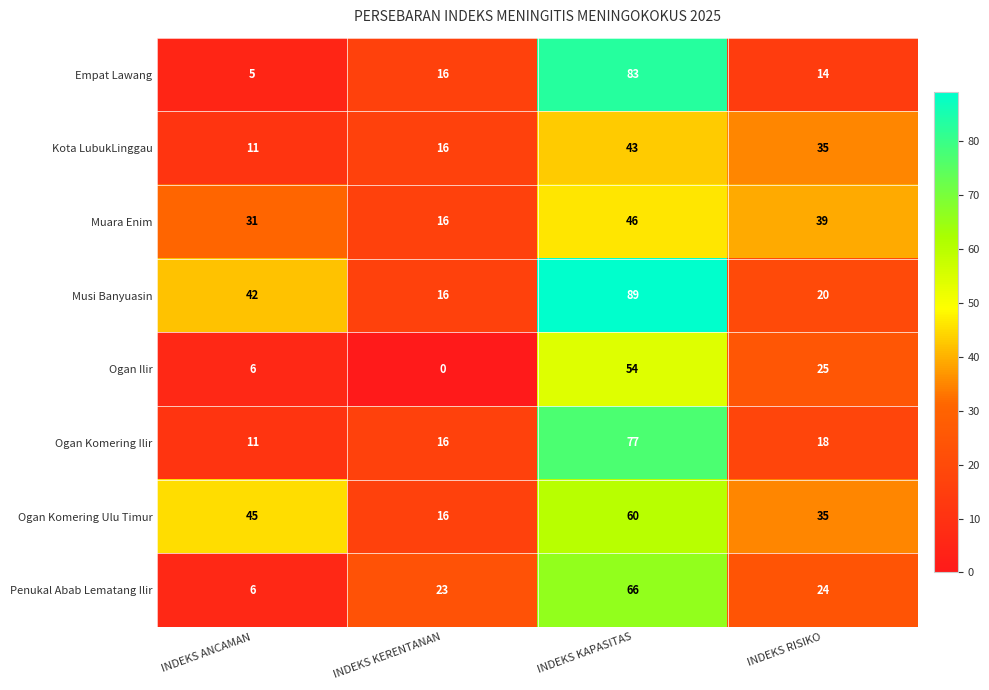

Which series has the largest total across all categories?

Musi Banyuasin